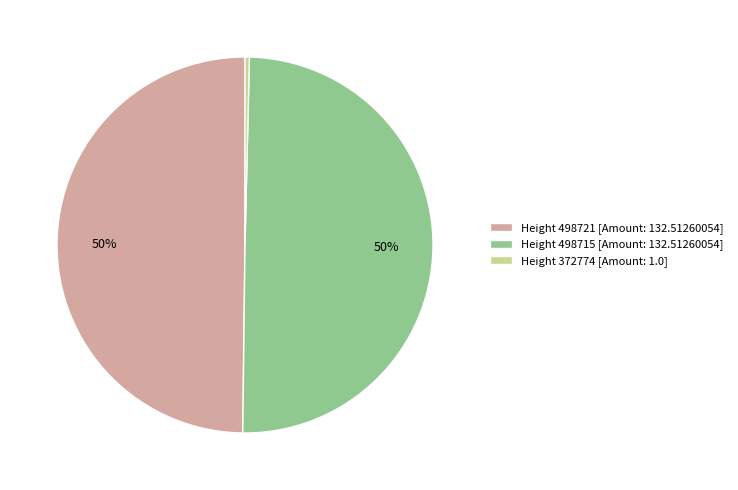

What is the ratio of the value at Height 498715 [Amount: 132.51260054] to the value at Height 498721 [Amount: 132.51260054]?

1.0